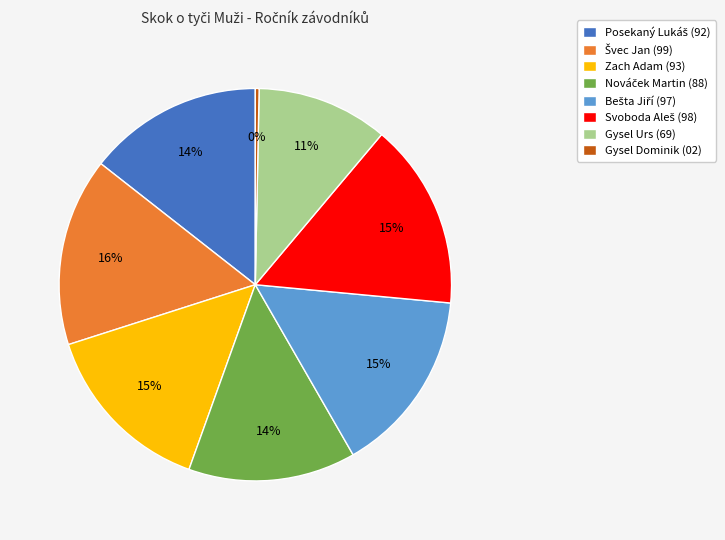

What is the smallest slice in the pie chart?

Gysel Dominik